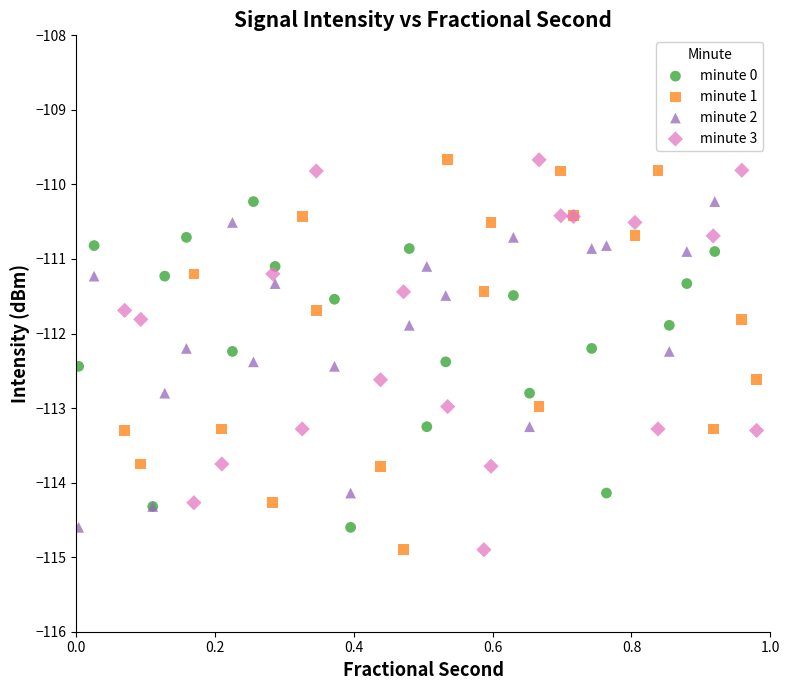

What are all the series names shown in the legend?

minute 0, minute 1, minute 2, minute 3